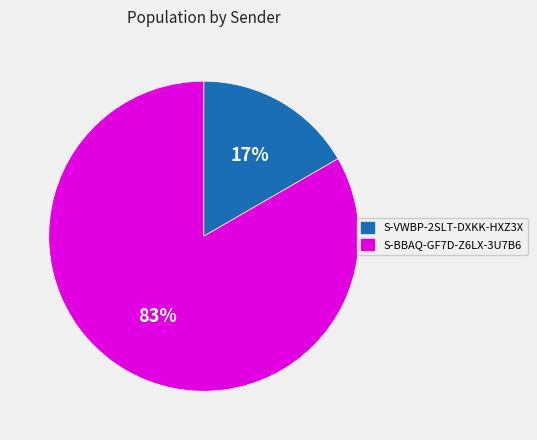

Is there any slice that represents more than half of the pie?

Yes